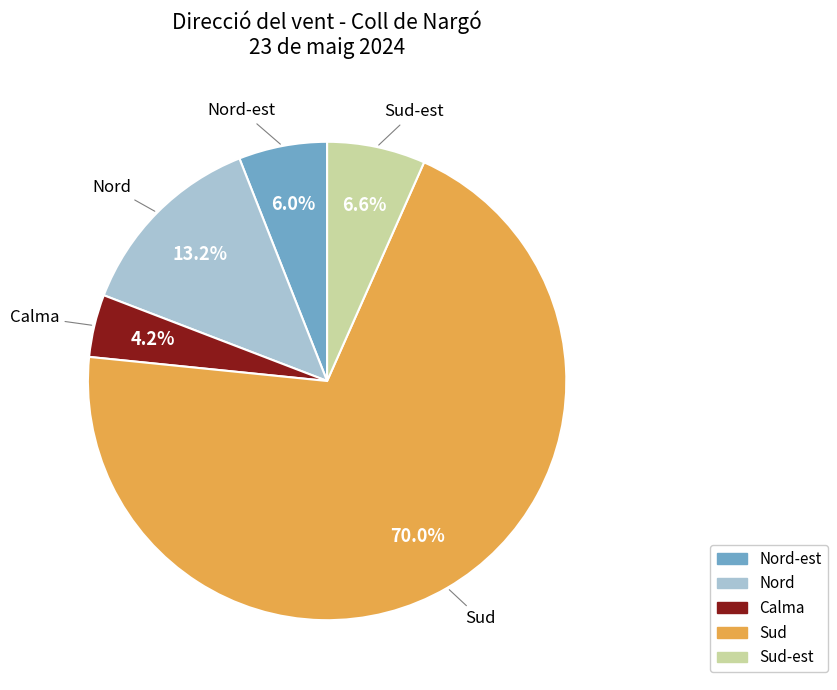

Count the number of slices in the pie.

5